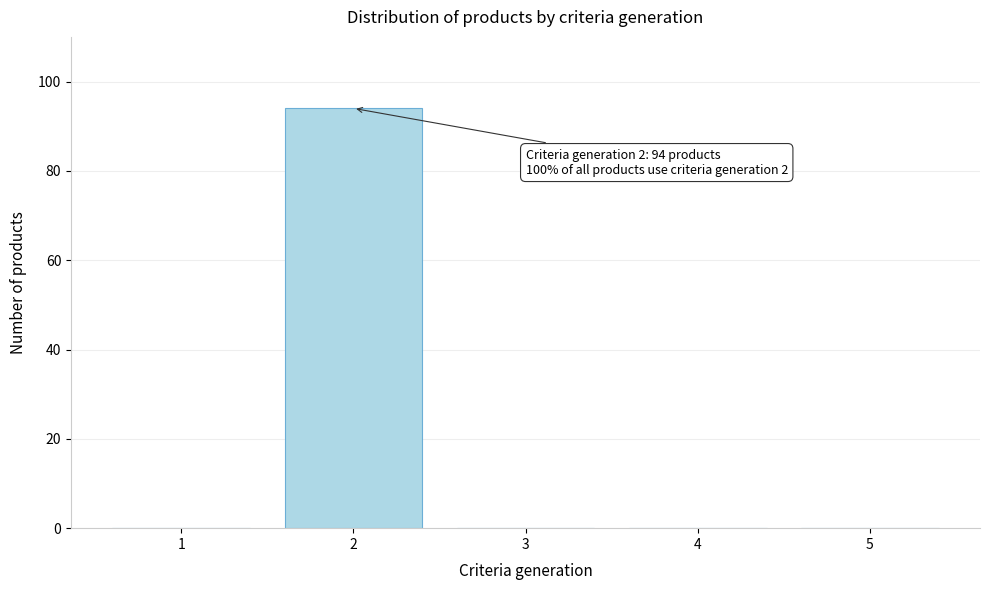

Reading left to right, list all the values displayed in this chart.

1=0	2=94	3=0	4=0	5=0